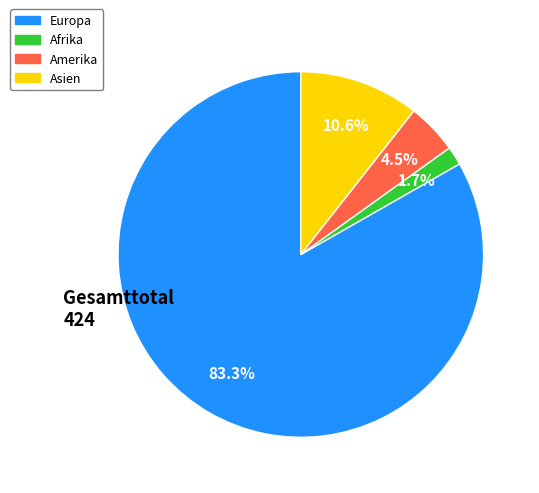

How many slices are in this pie chart?

4